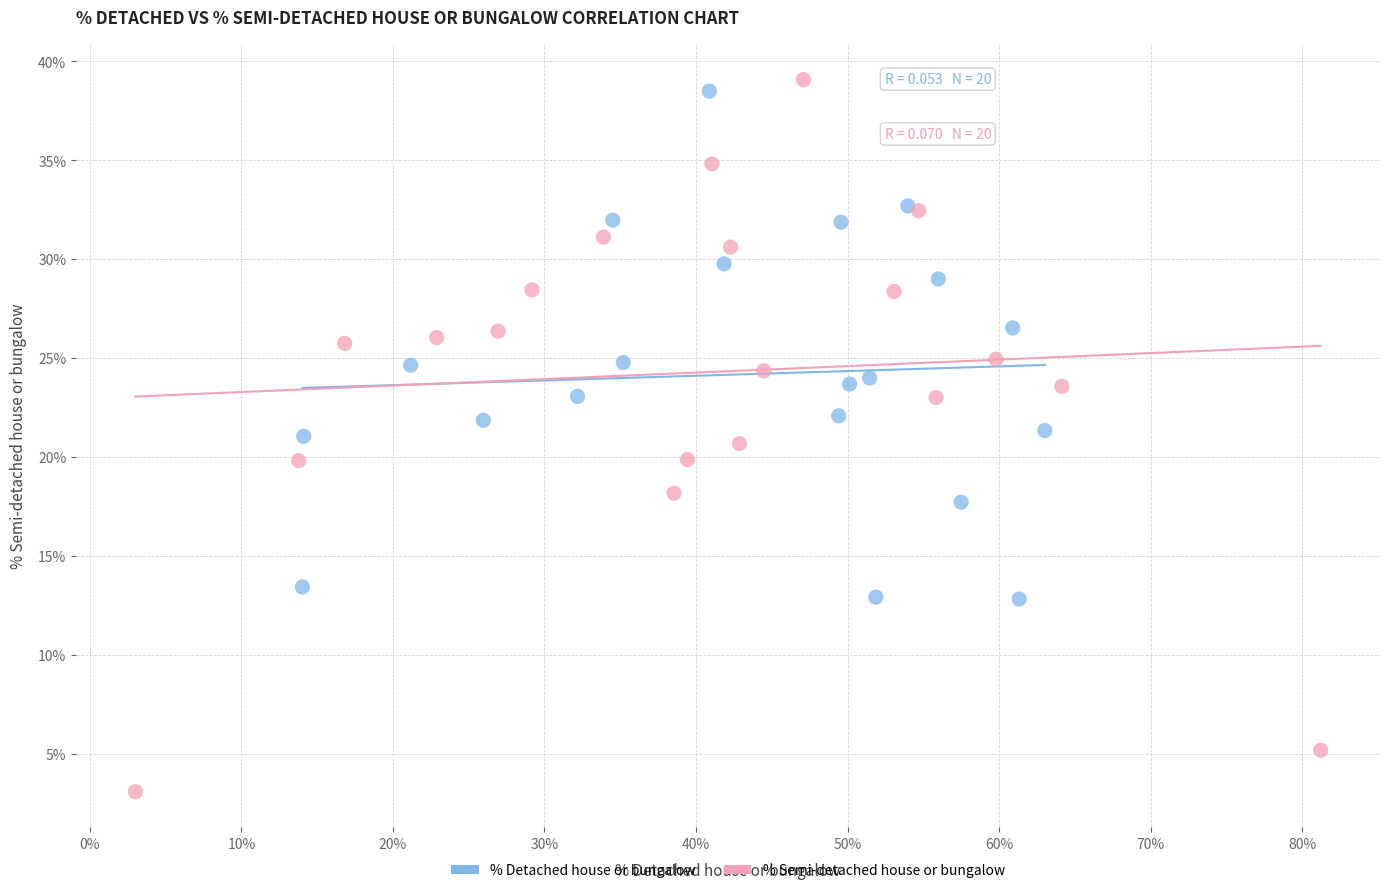

Which series has the largest Y range (max minus min)?

% Semi-detached house or bungalow